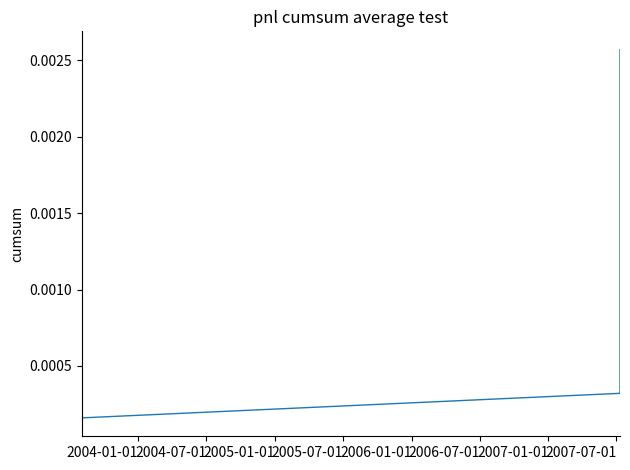

Which label corresponds to the smallest value in the chart?

2004-01-01